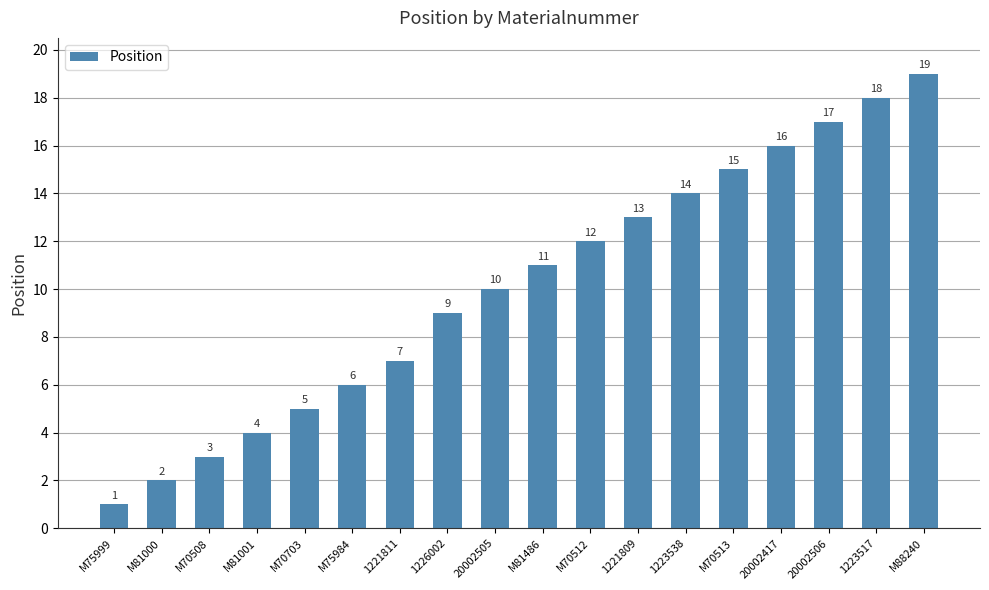

Reading left to right, extract all data points from this chart.

1	2	3	4	5	6	7	9	10	11	12	13	14	15	16	17	18	19